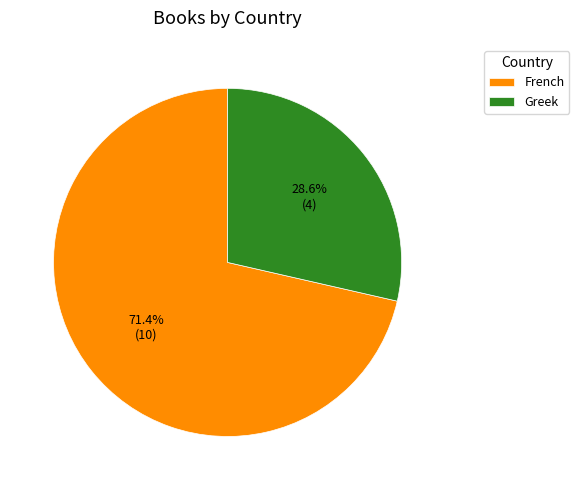

What is the largest slice in the pie chart?

French